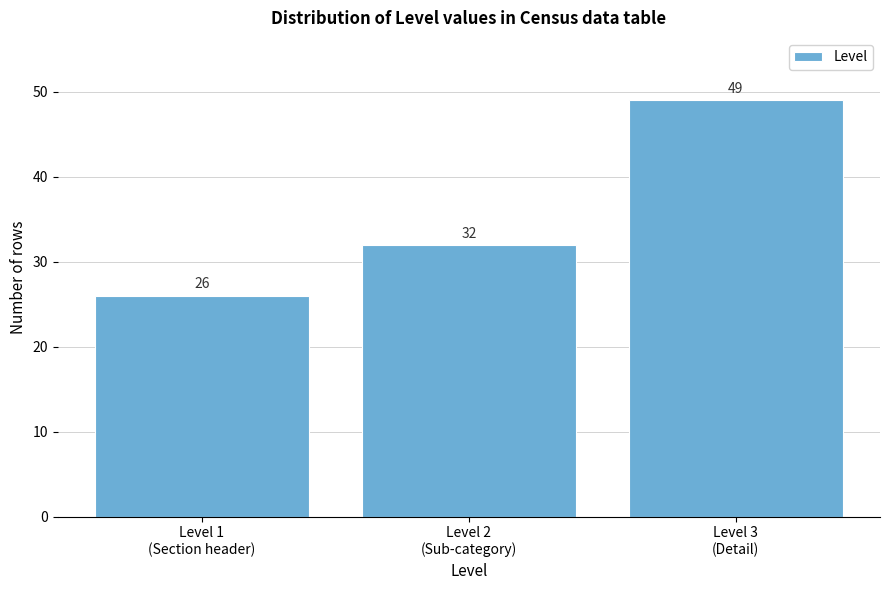

Reading right to left, transcribe all the data shown in this chart.

49	32	26